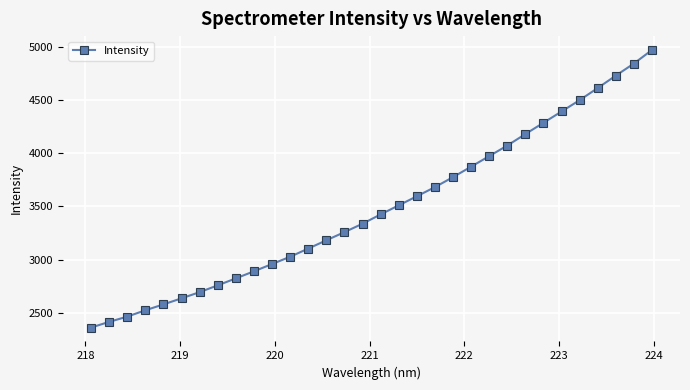

What is the average value?

3481.5